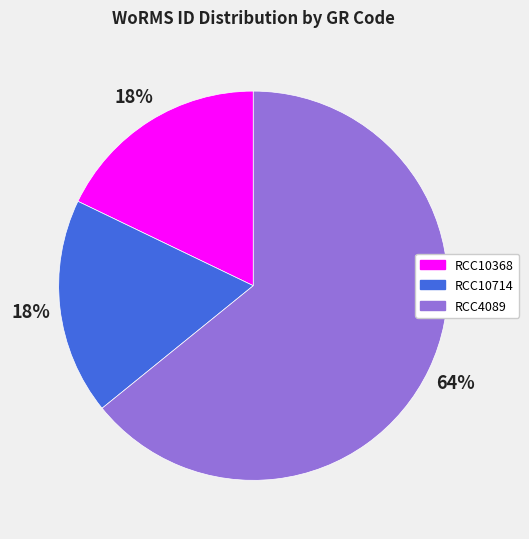

How many segments does this pie chart have?

3